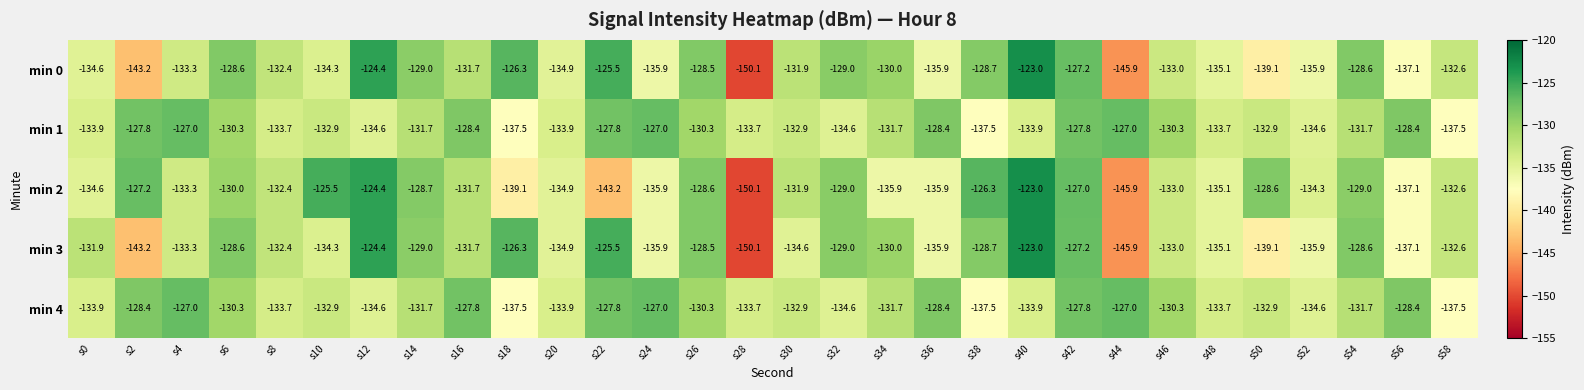

At which category does the chart reach its minimum across all series?

s28